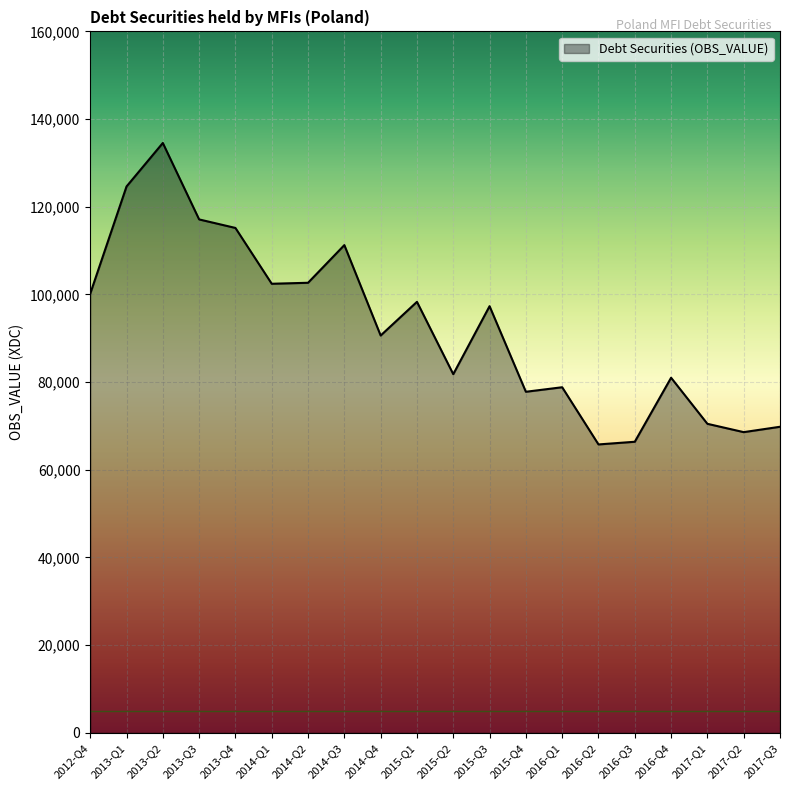

Which has a higher value, 2017-Q3 or 2014-Q4?

2014-Q4